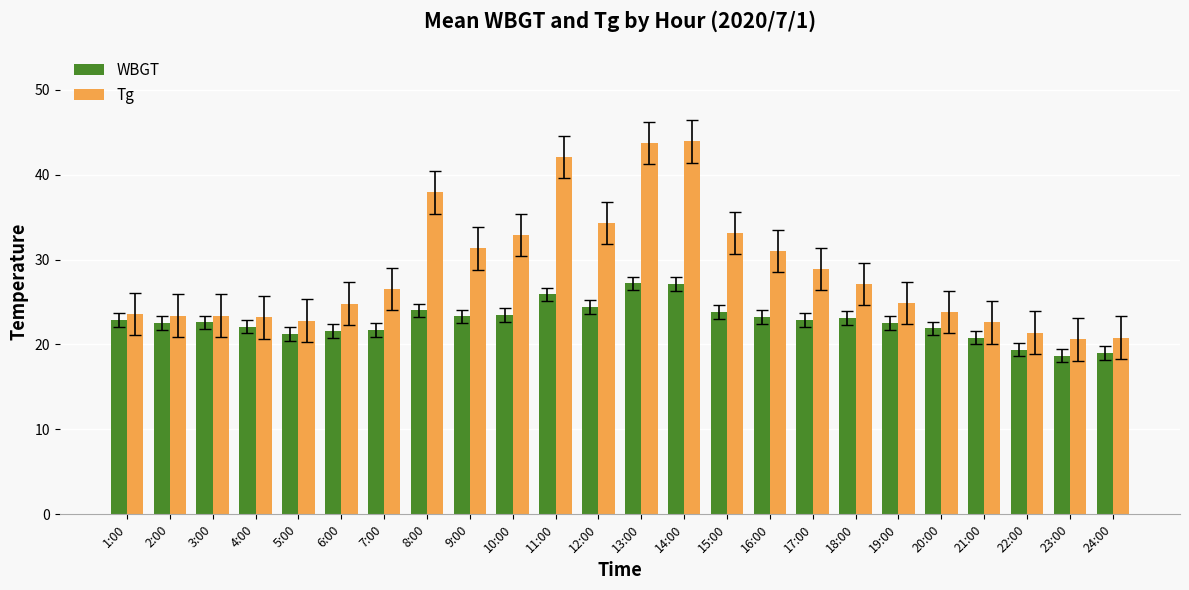

The WBGT series shows 22.9 at 17:00. True or false?

True